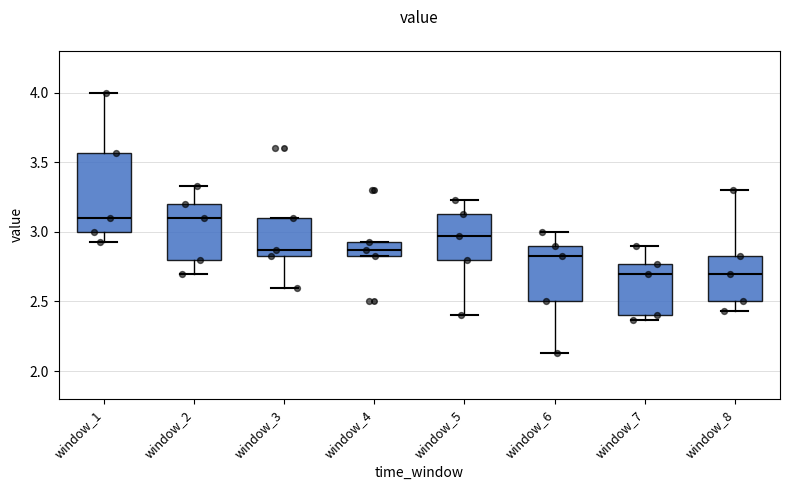

Reading left to right, read every box against the y-axis: the position of its median line, the range the box covers, and the ends of its whiskers. The values are not printed on the chart, so give them approximately, as read against the axis.

window_1: median 3.10, box 3.00 to 3.55, whiskers 2.95 to 4.00
window_2: median 3.10, box 2.80 to 3.20, whiskers 2.70 to 3.35
window_3: median 2.85 (just above the box's lower edge), box 2.85 to 3.10, whiskers 2.60 to 3.10
window_4: median 2.85 (inside the box), box 2.85 to 2.95, whiskers 2.85 to 2.95
window_5: median 2.95, box 2.80 to 3.15, whiskers 2.40 to 3.25
window_6: median 2.85, box 2.50 to 2.90, whiskers 2.15 to 3.00
window_7: median 2.70, box 2.40 to 2.75, whiskers 2.35 to 2.90
window_8: median 2.70, box 2.50 to 2.85, whiskers 2.45 to 3.30